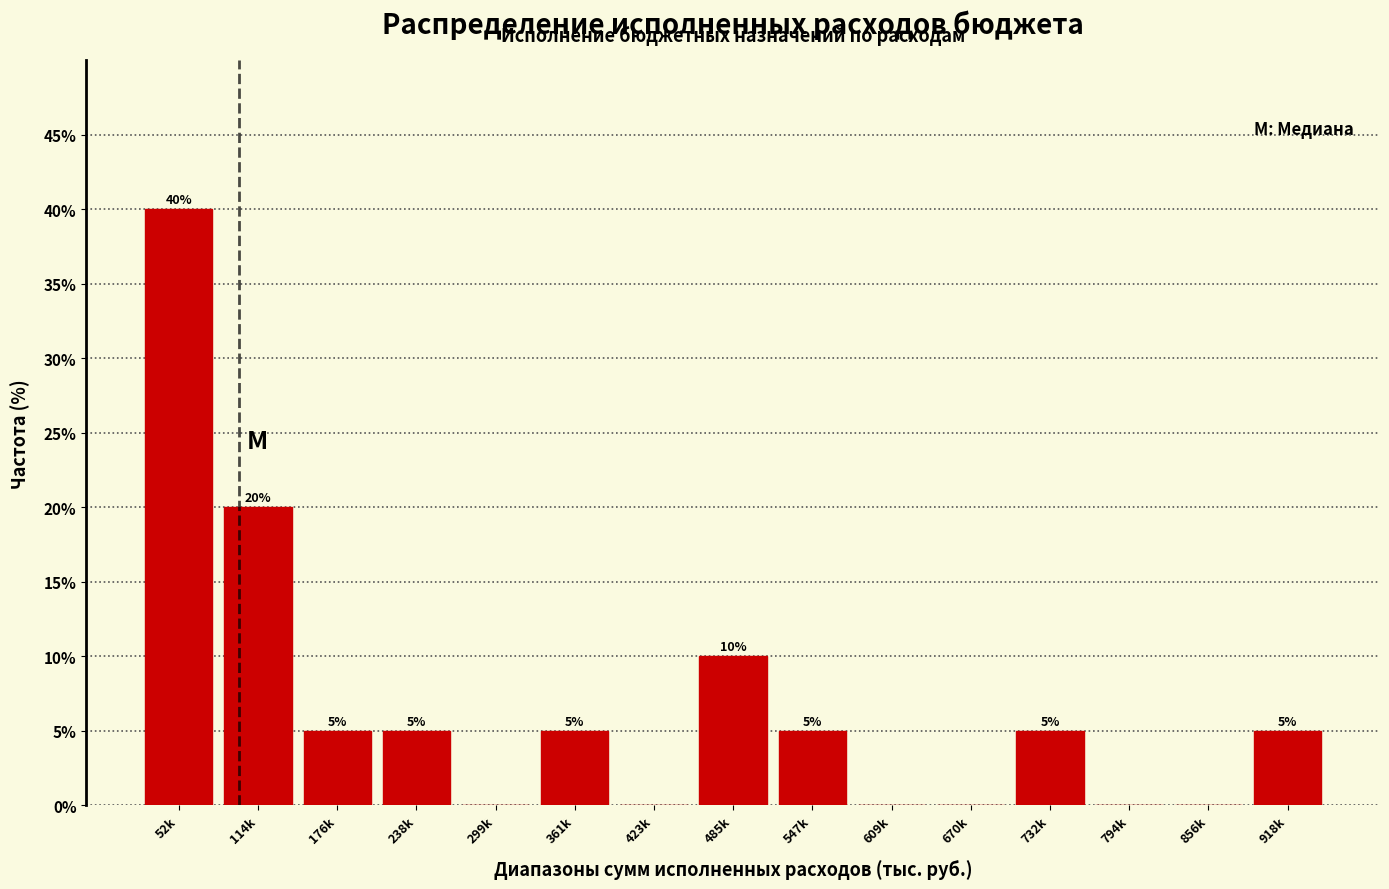

Reading left to right, transcribe all the data shown in this chart.

52k=40	114k=20	176k=5	238k=5	299k=0	361k=5	423k=0	485k=10	547k=5	609k=0	670k=0	732k=5	794k=0	856k=0	918k=5